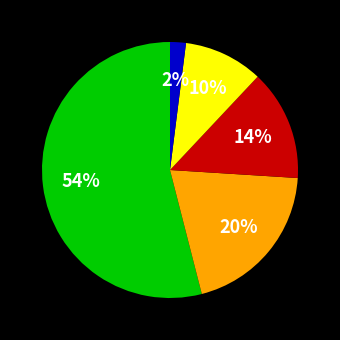

Is there any slice that represents more than half of the pie?

Yes